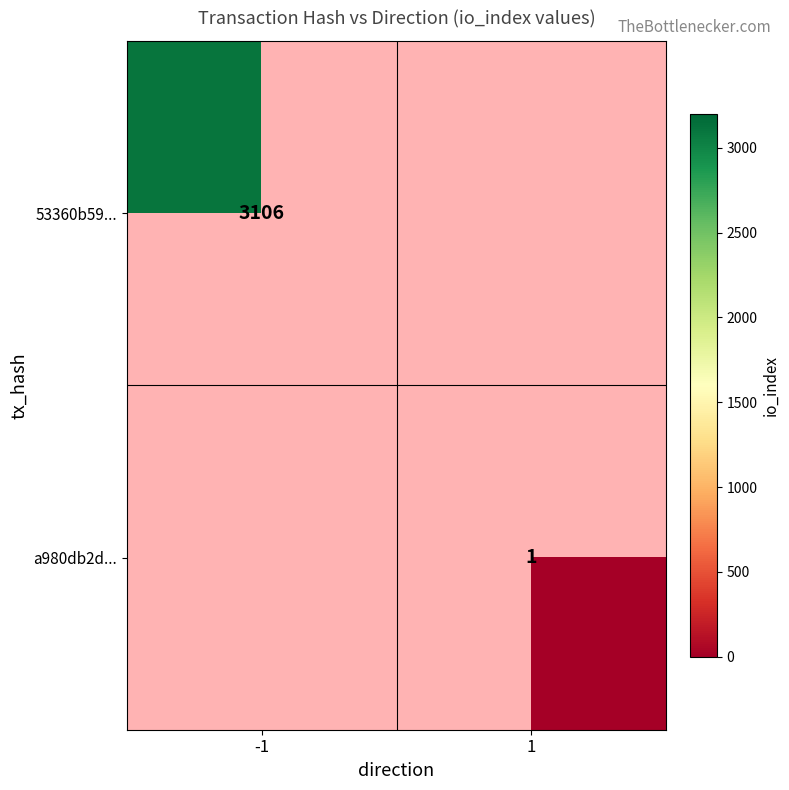

The value of 53360b59... at -1 is 3106. True or false?

True